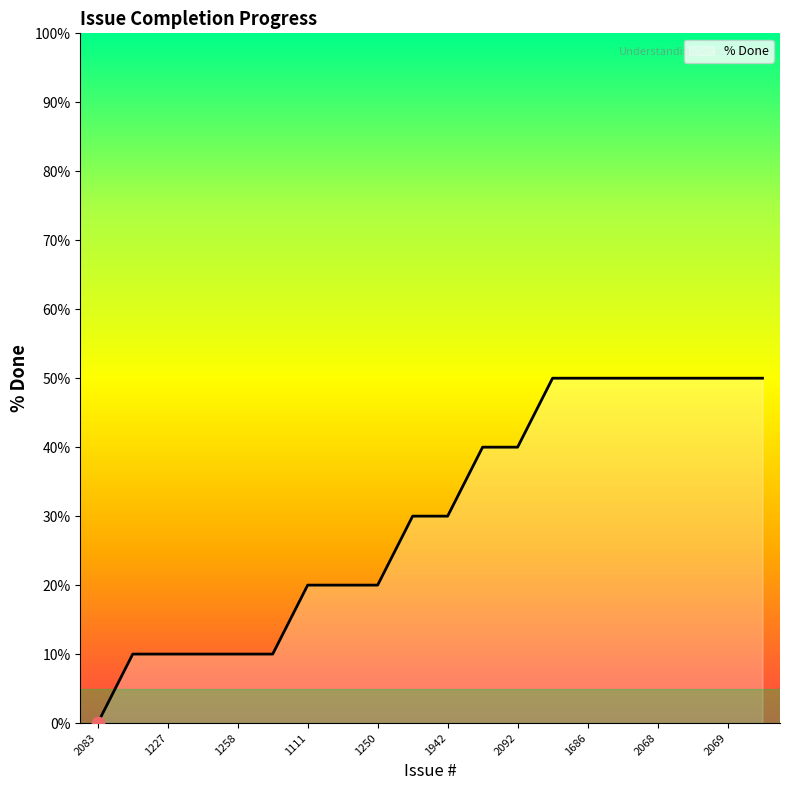

What is the maximum value shown in the chart?

50